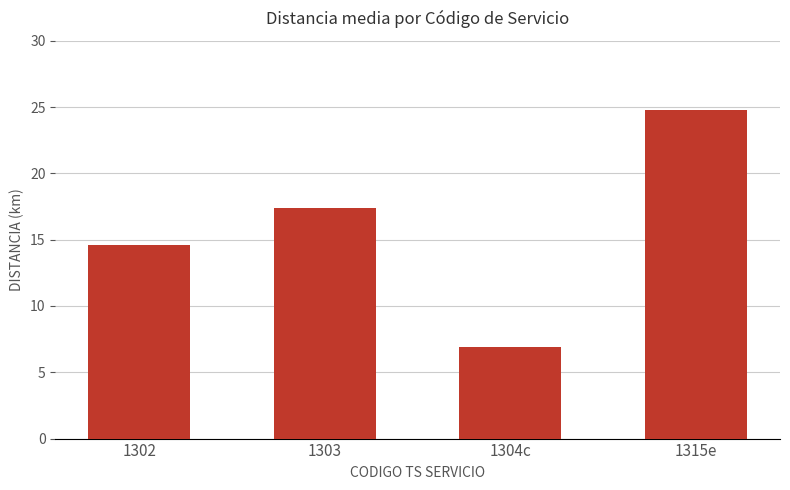

The value at 1315e is 24.8. True or false?

True